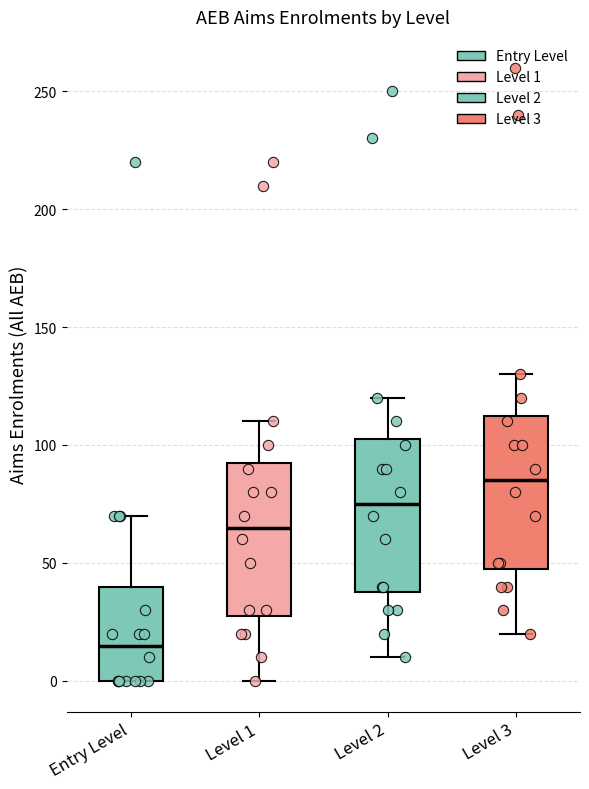

Where does the lower whisker of the box for Level 3 end on the y-axis? The values are not printed on the chart, so give them approximately, as read against the axis.

20